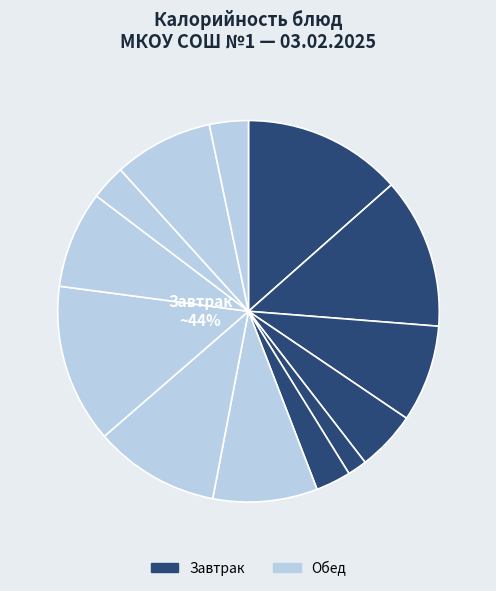

How many slices are in this pie chart?

13